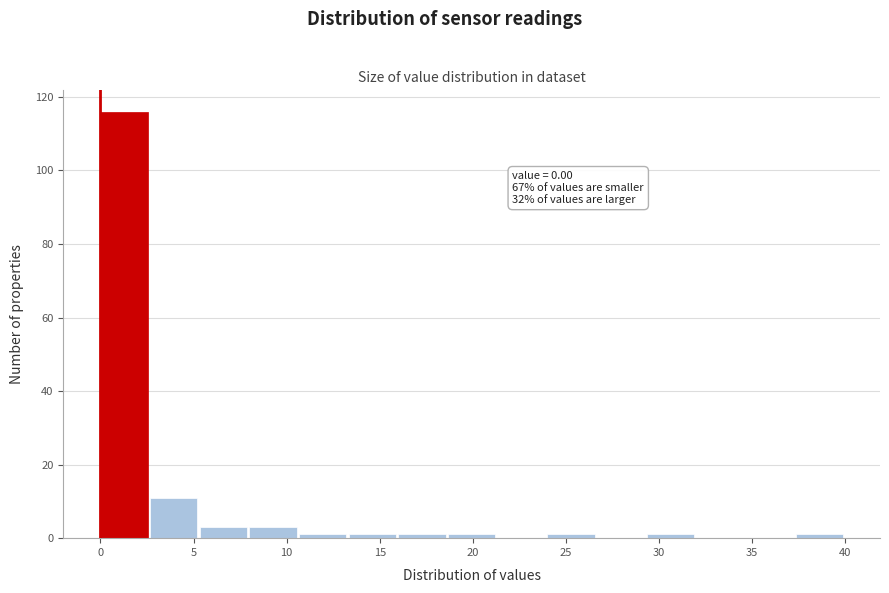

Over which range of the x-axis is the bar tallest?

0.0 to 2.5